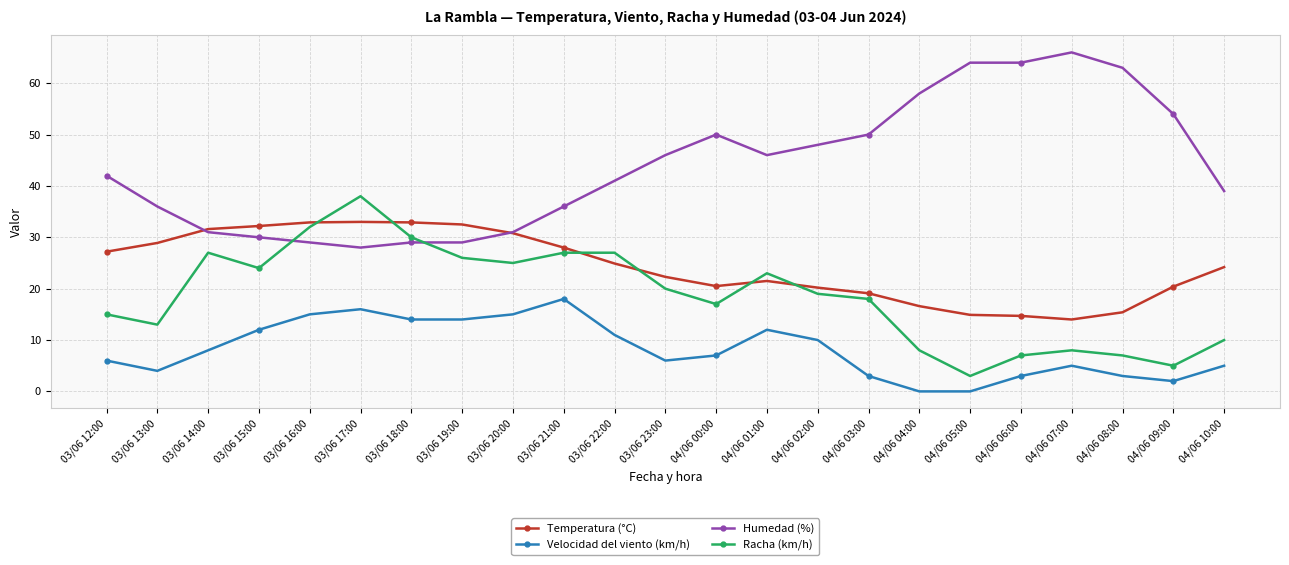

List the series in order of their overall mean, lowest first.

Velocidad del viento (km/h), Racha (km/h), Temperatura (°C), Humedad (%)